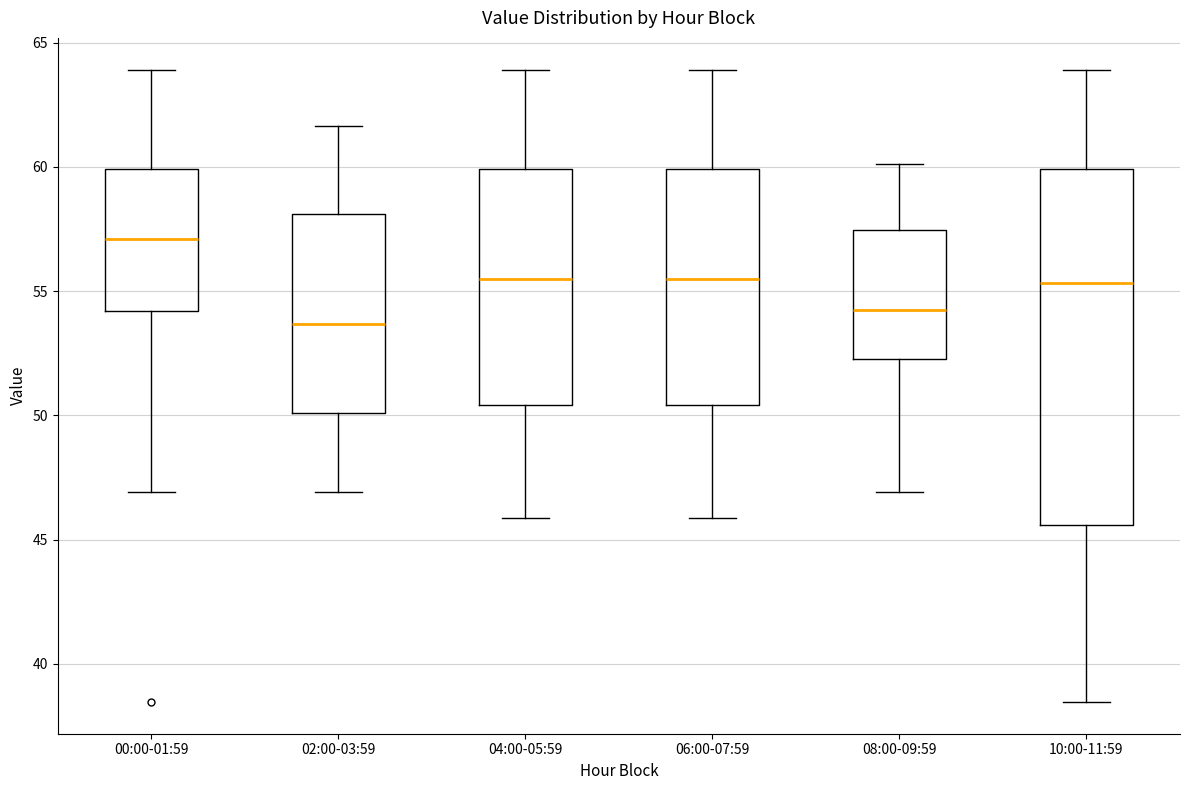

Where is the upper edge of the box for 10:00-11:59 on the y-axis? The values are not printed on the chart, so give them approximately, as read against the axis.

60.0